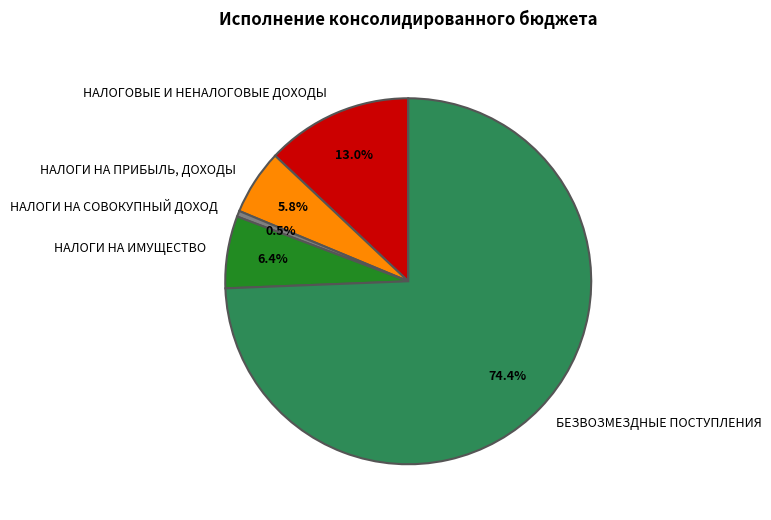

What is the majority slice?

БЕЗВОЗМЕЗДНЫЕ ПОСТУПЛЕНИЯ